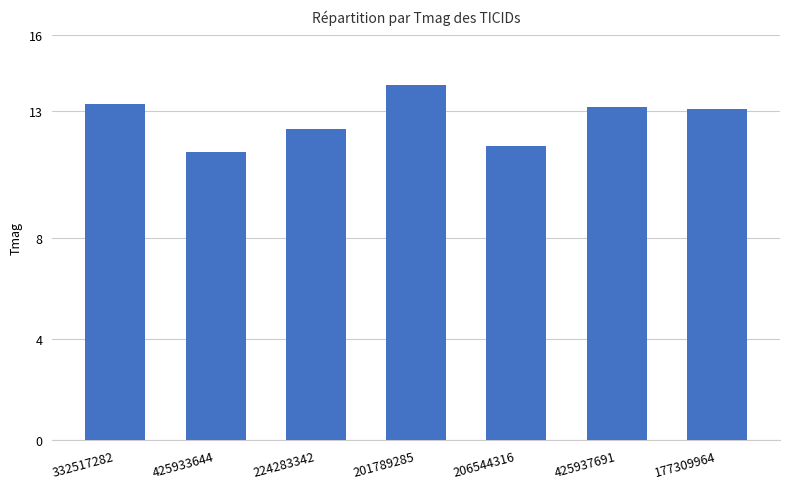

What is the greatest value displayed?

14.0